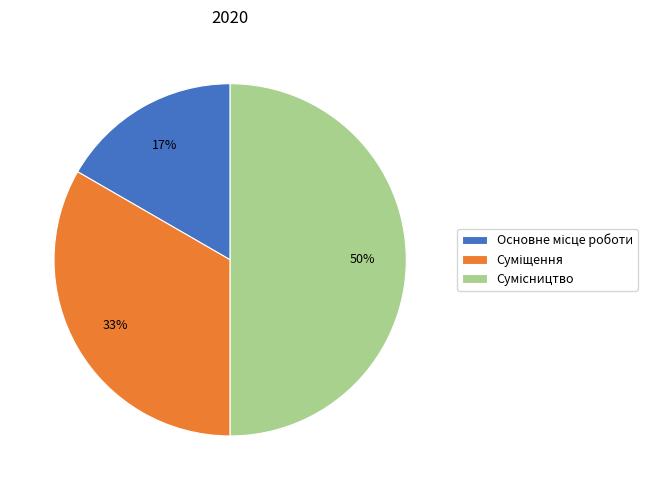

To the nearest percent, what is the difference between the largest and smallest slice percentages?

33%